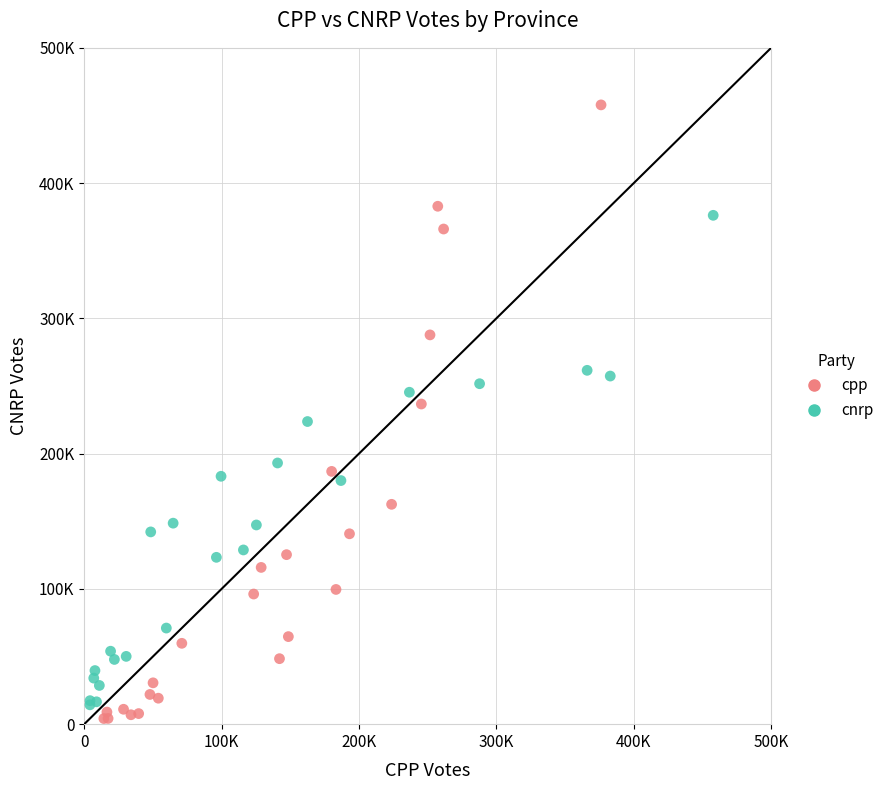

Which series has the widest spread of Y values?

cpp